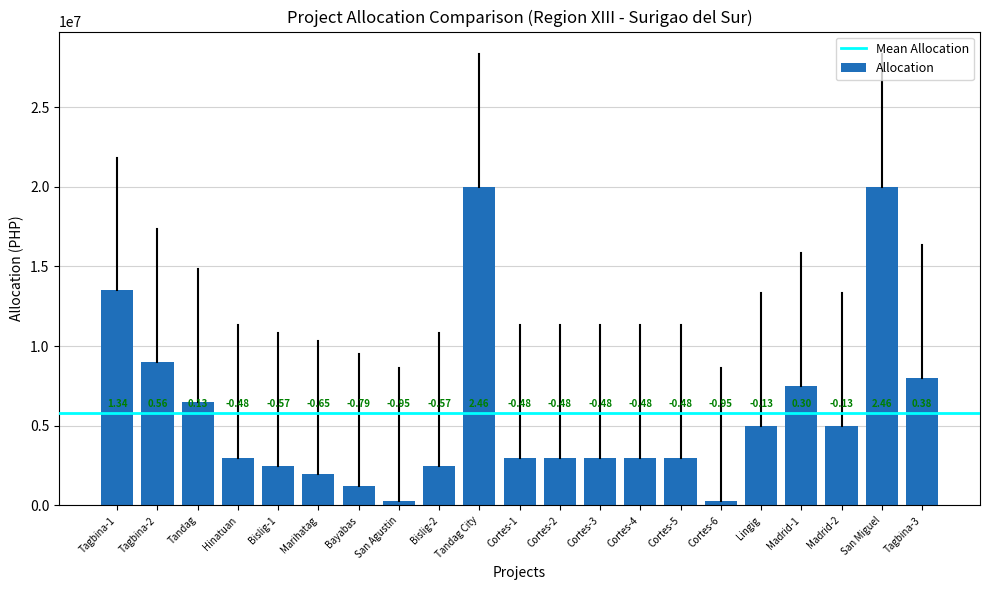

How many bars are there in total?

21